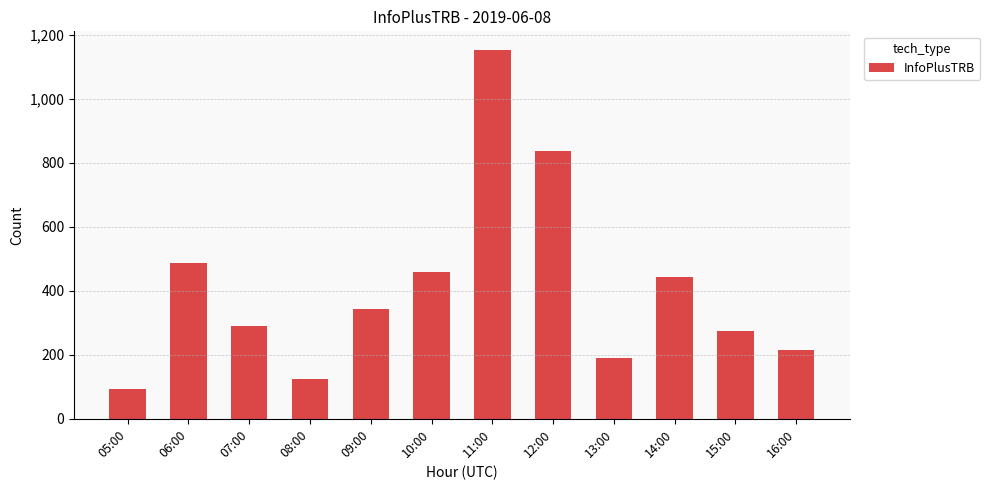

Reading right to left, transcribe all the data shown in this chart.

16:00=216	15:00=275	14:00=444	13:00=189	12:00=836	11:00=1154	10:00=458	09:00=344	08:00=125	07:00=289	06:00=488	05:00=92